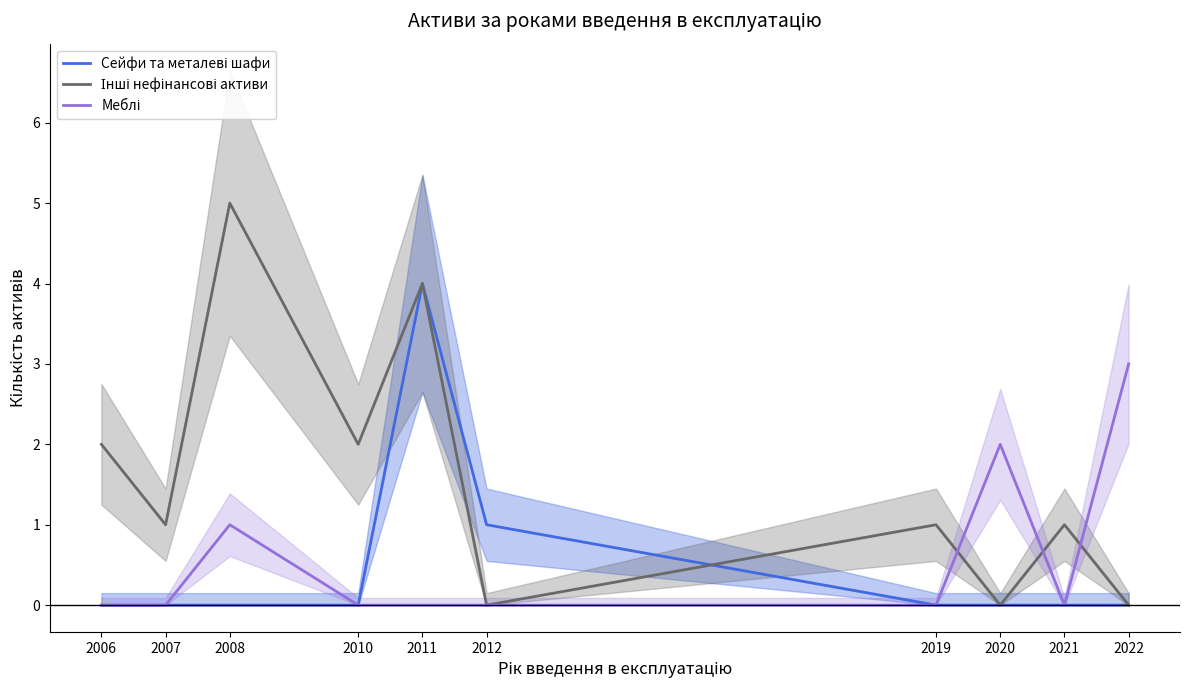

Is the value of Інші нефінансові активи at 2011 greater than the value of Сейфи та металеві шафи at 2022?

Yes